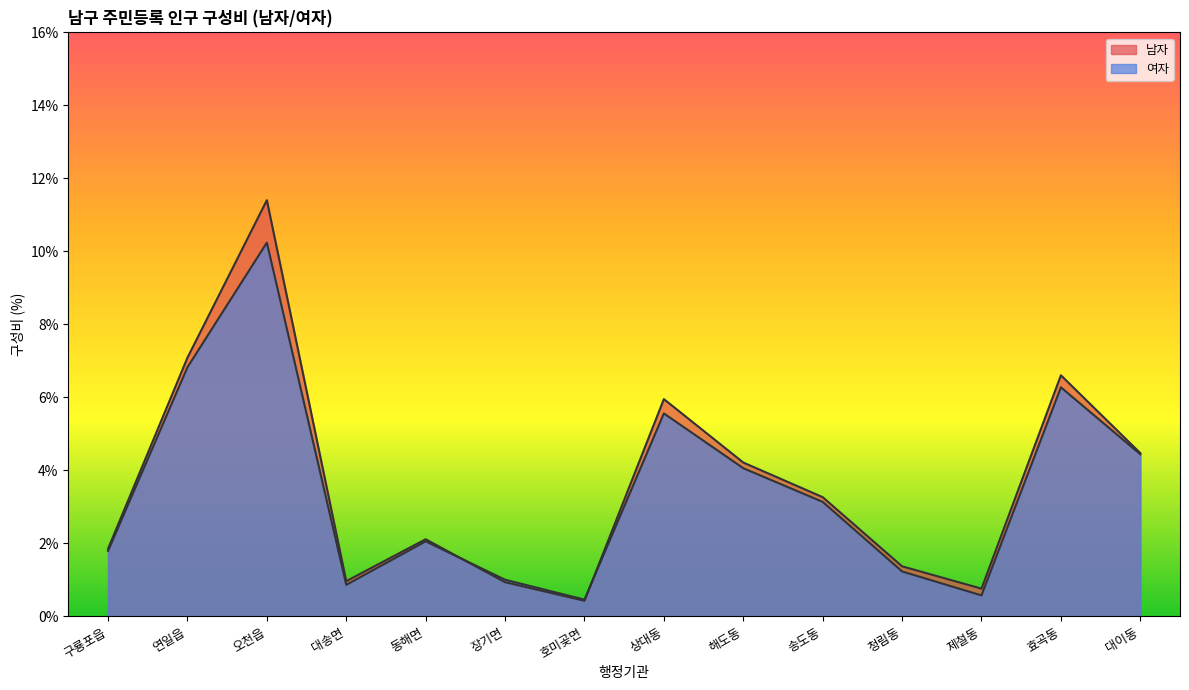

How many data points in 여자 are above 3?

7